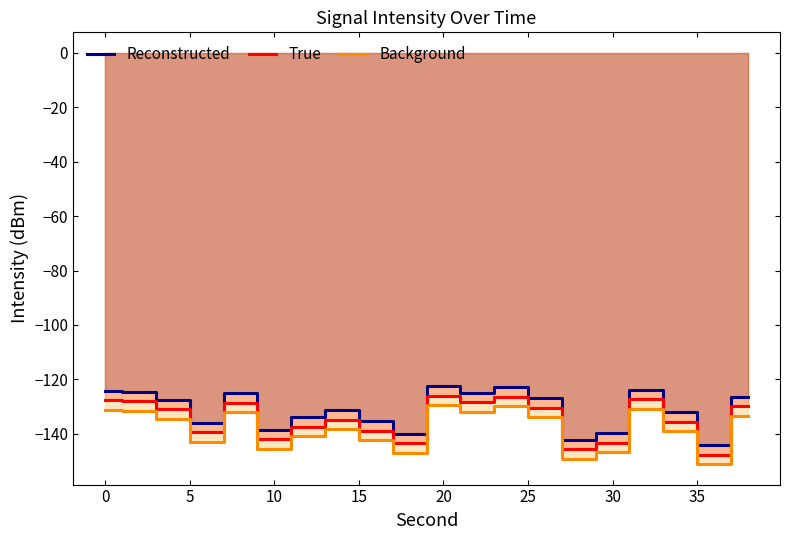

True or false: True and Reconstructed cross at least once.

False